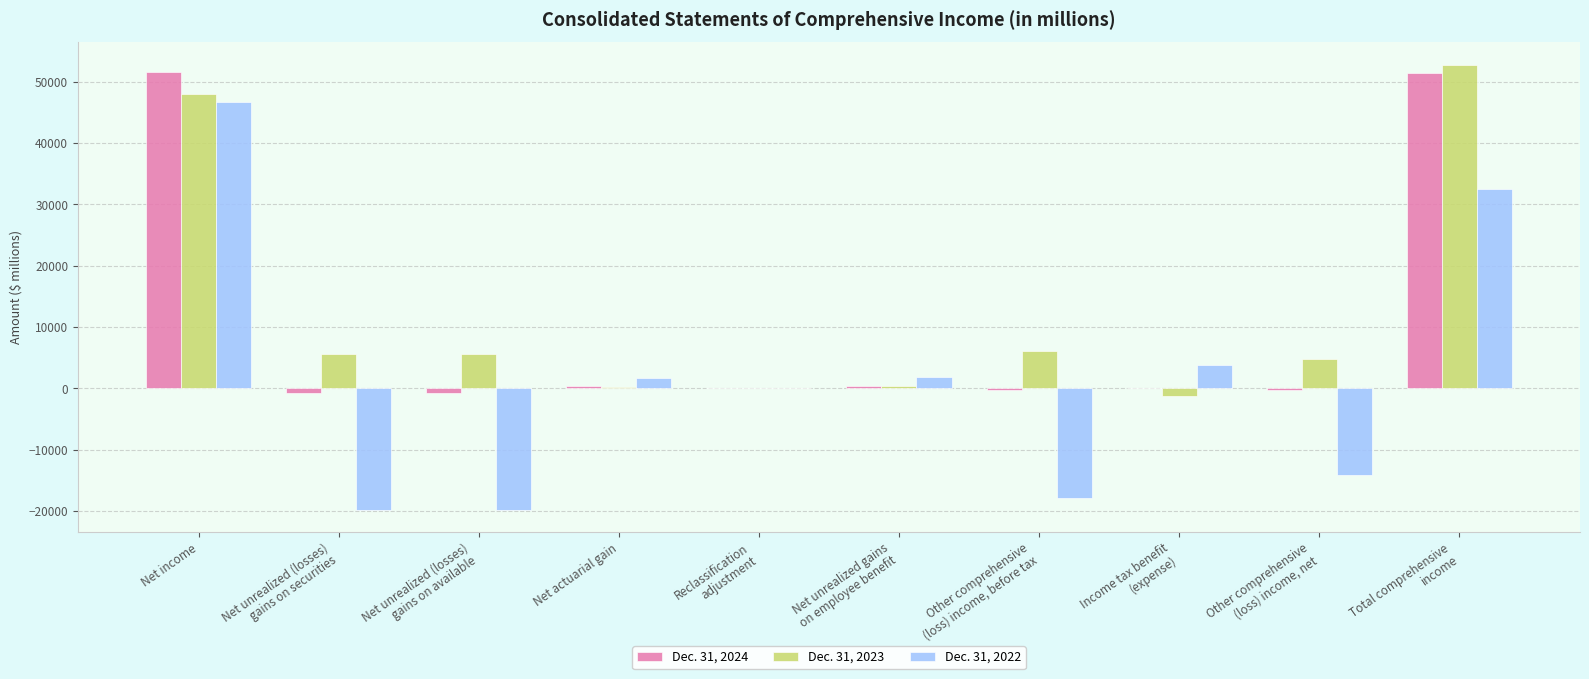

What is the sum of all Dec. 31, 2024 values?

101994